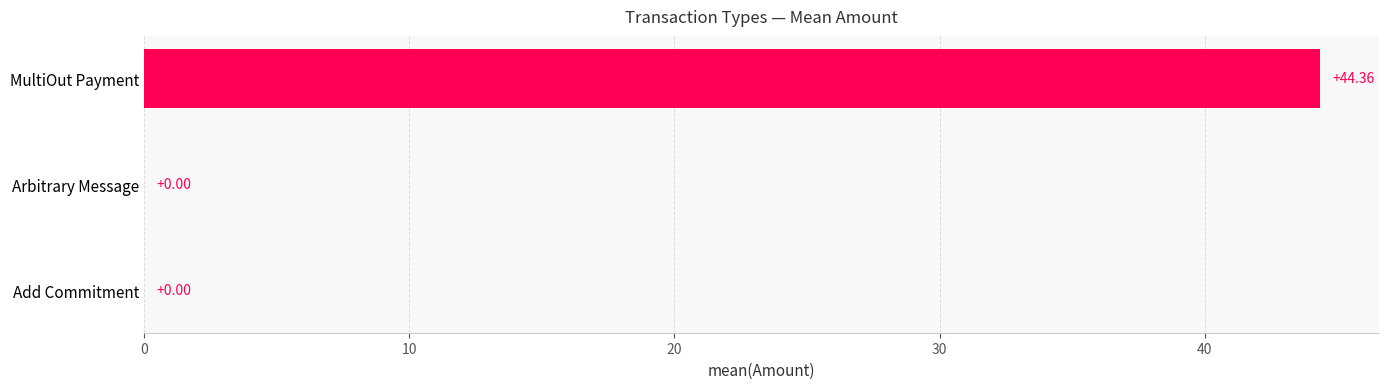

What is the change in value from MultiOut Payment to Arbitrary Message?

-44.4